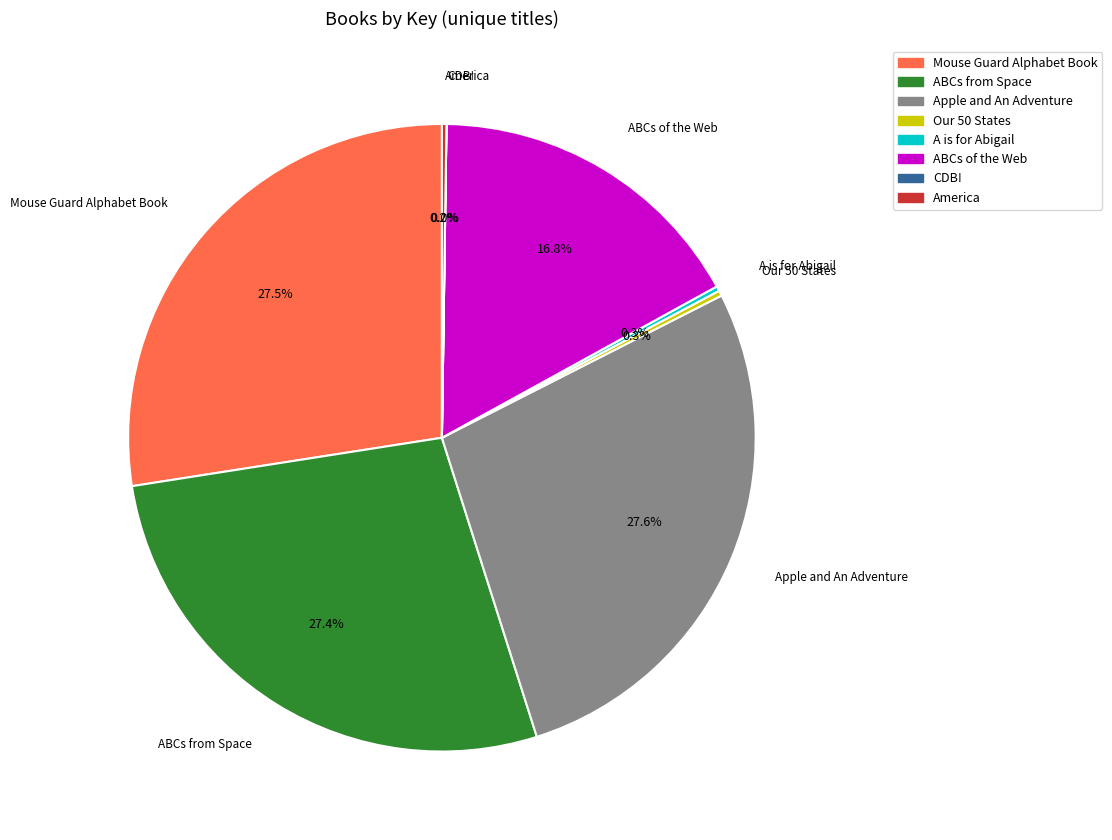

What percentage is NOT represented by Mouse Guard Alphabet Book?

72.5%